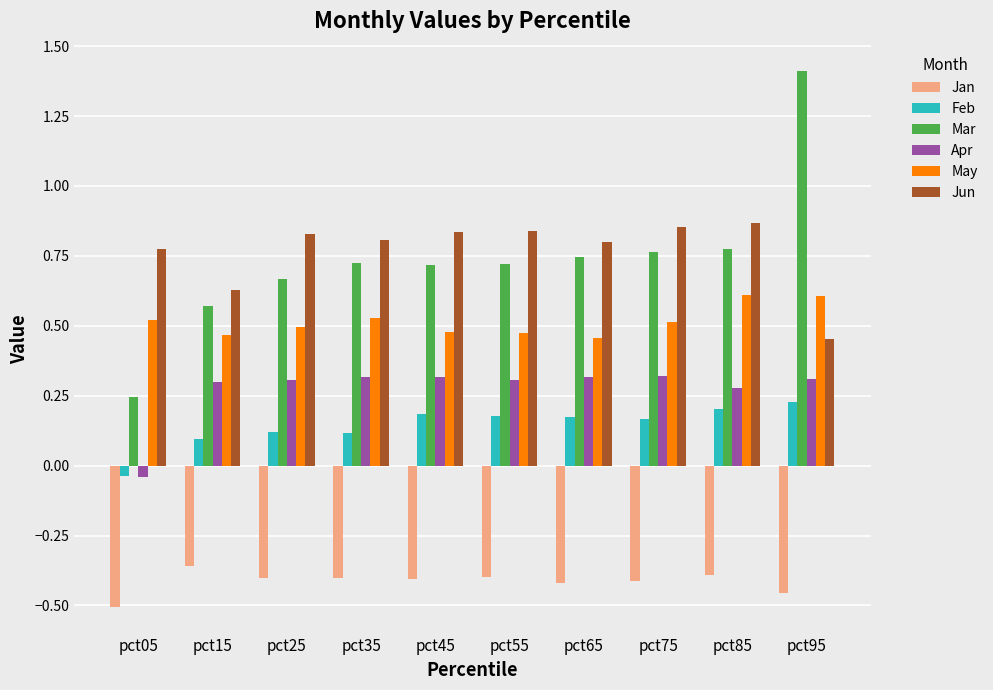

How many bars are there in each group?

6